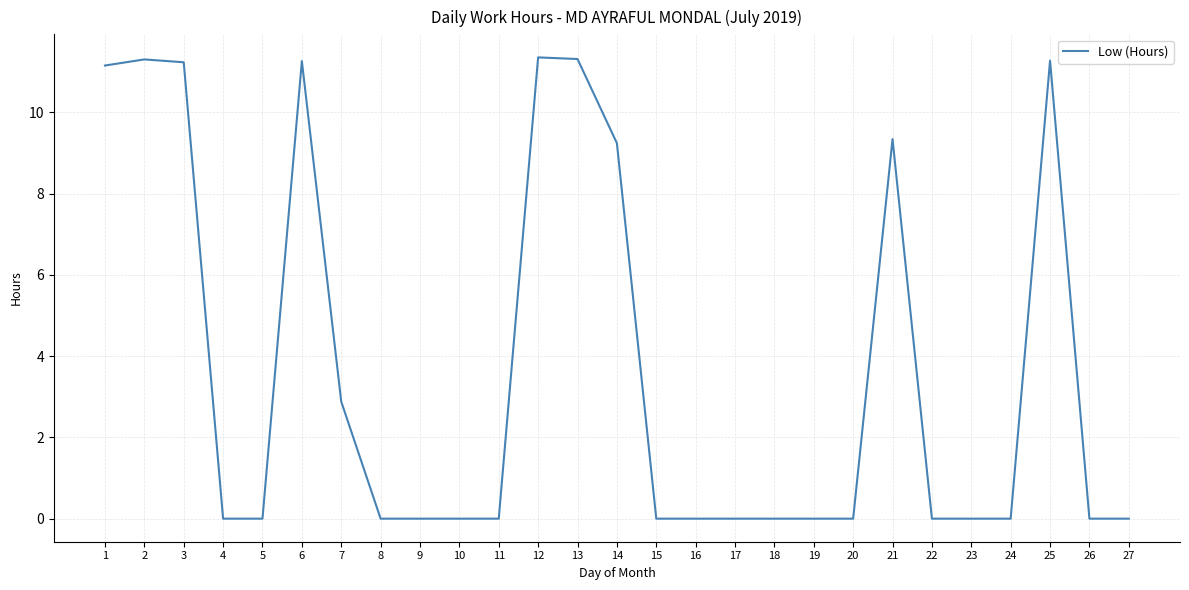

Is this an area chart (filled region under the line)?

No